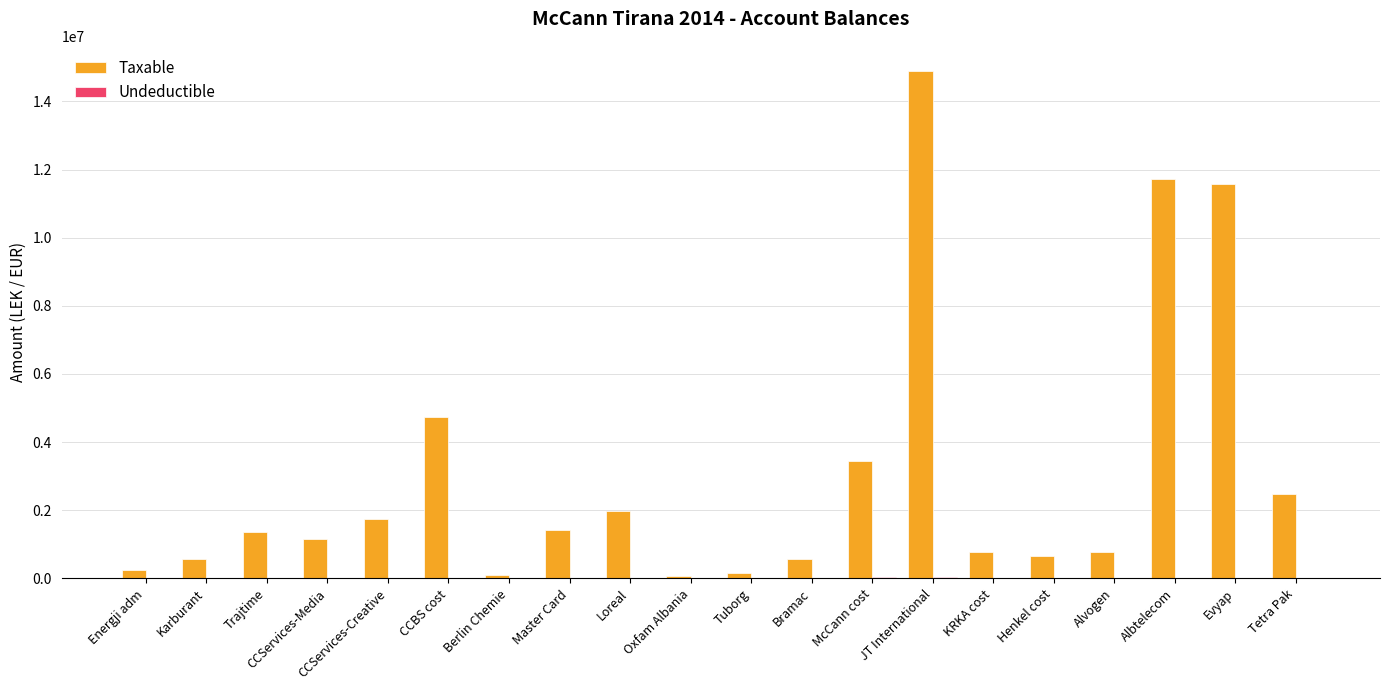

Where is Taxable nearest to the value 7474836?

CCBS cost